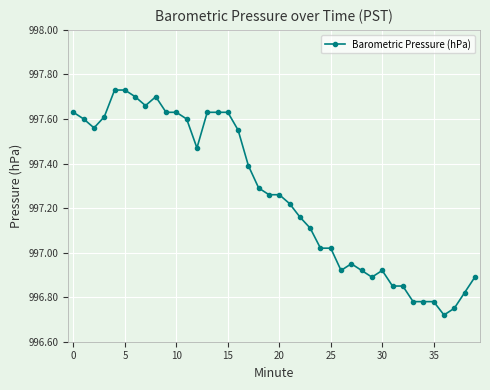

What is the value of the 18th point from the left?

997.4